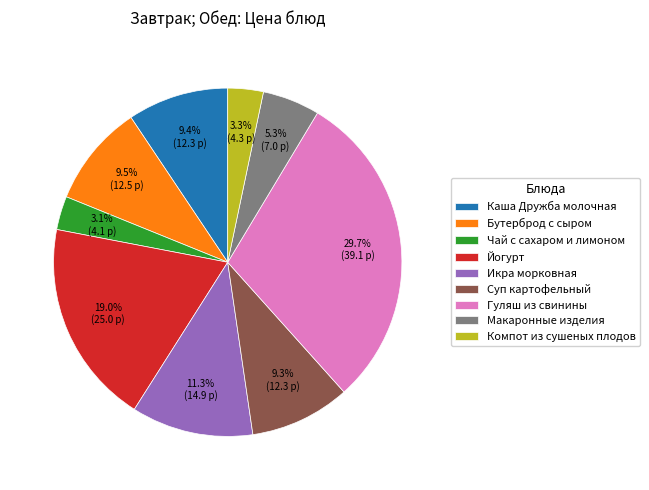

Do Бутерброд с сыром and Макаронные изделия together represent more than half of the pie?

No